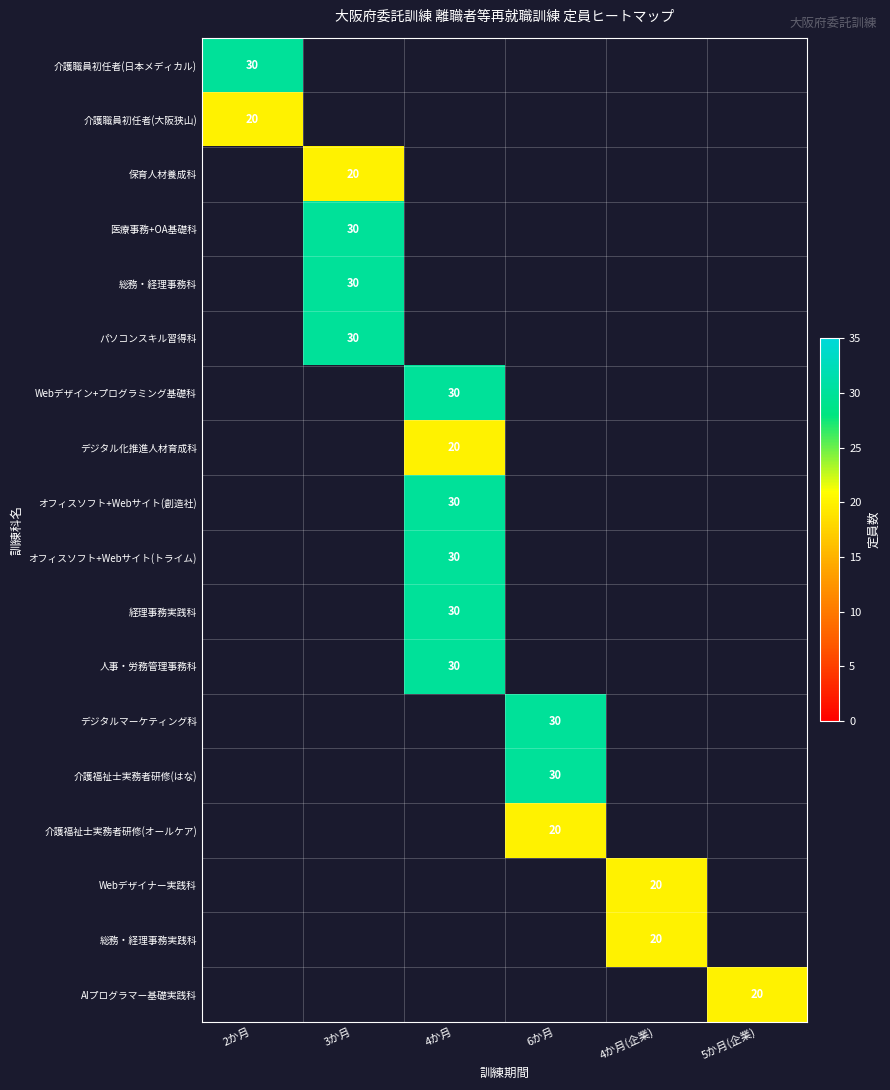

True or false: 経理事務実践科 has a value of 12 at 4か月.

False